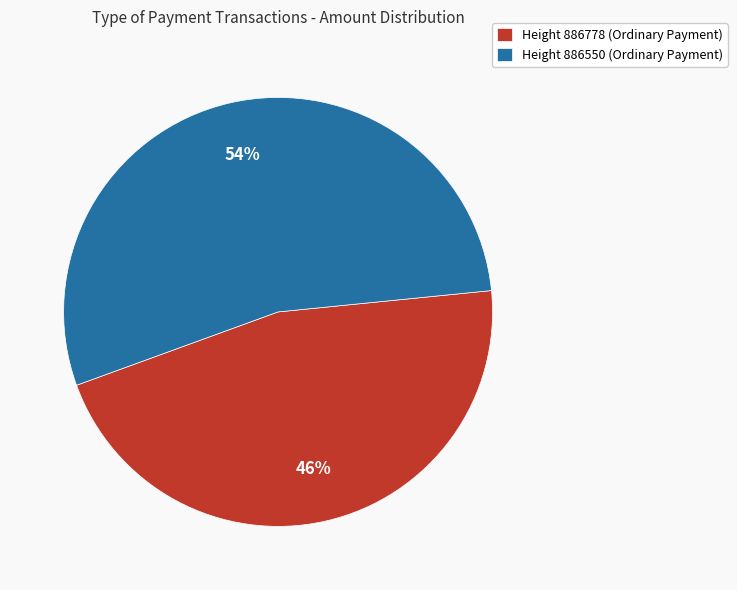

Which category has the smallest portion of the pie?

Height 886778 (Ordinary Payment)